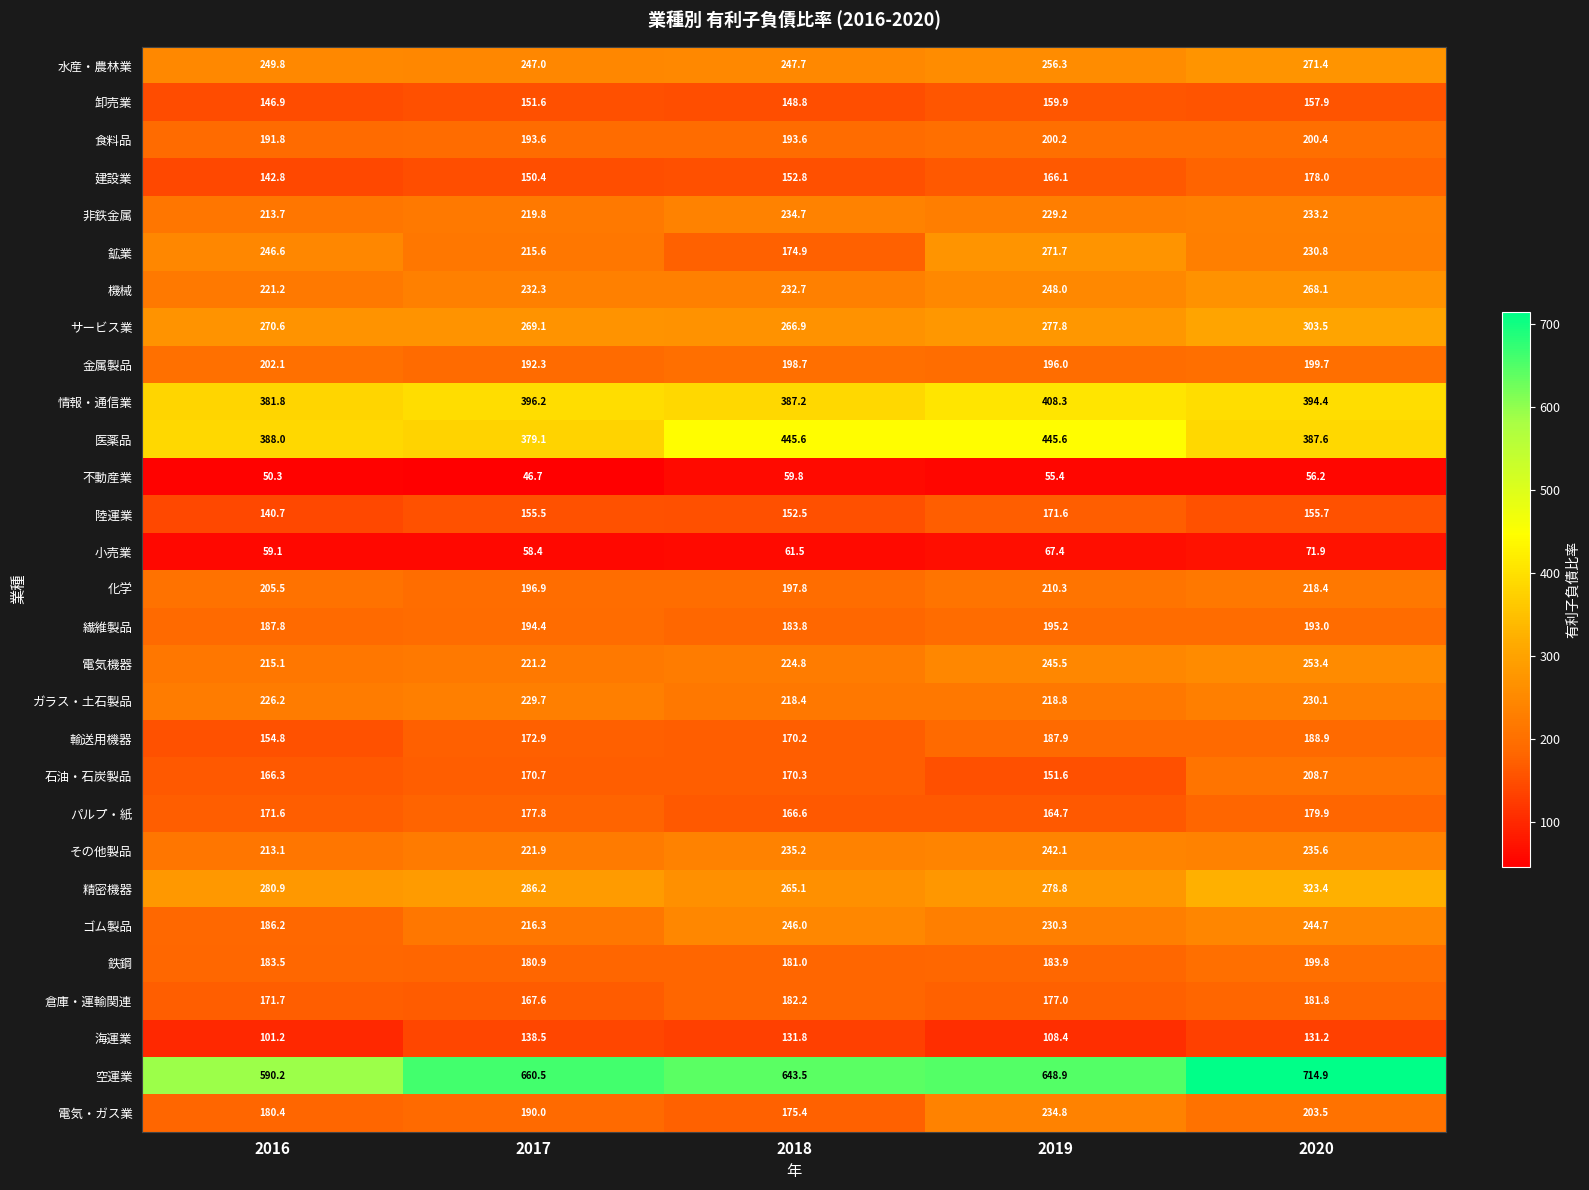

What is the difference between the 医薬品 values at 2019 and 2020?

58.0